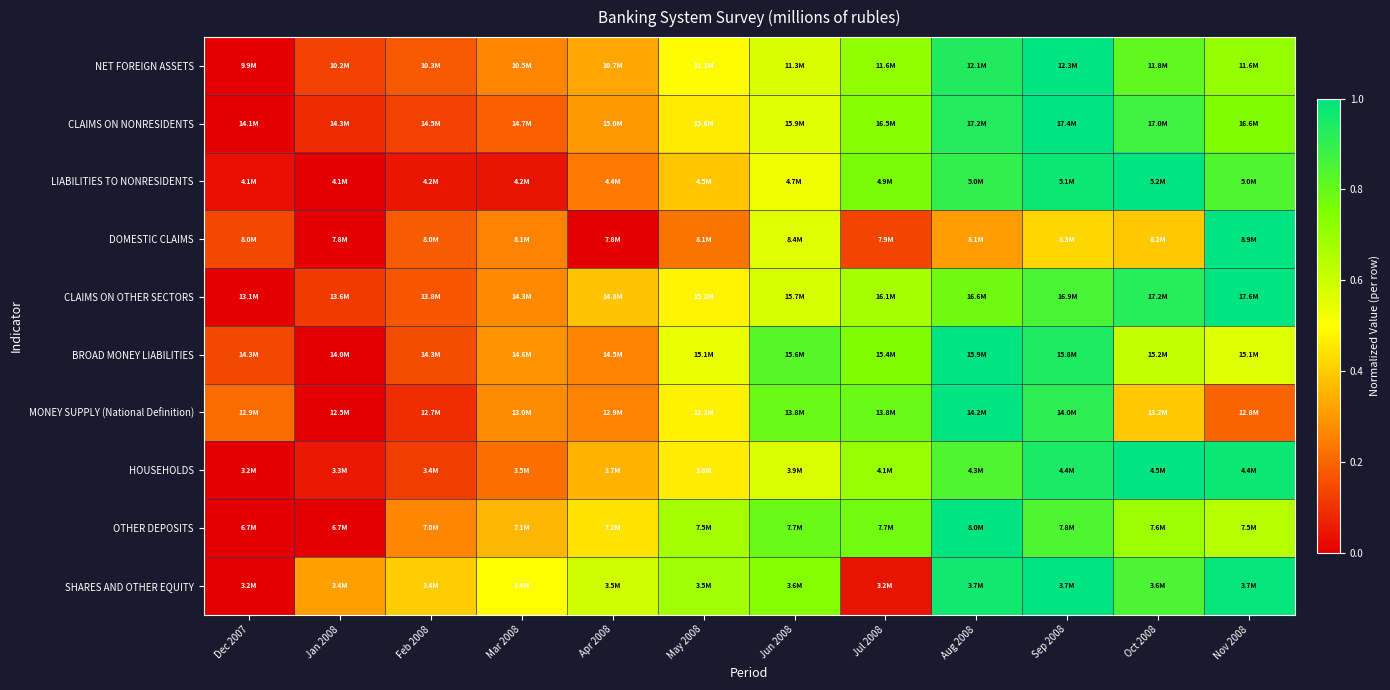

Which category has the highest value across all series?

Sep 2008